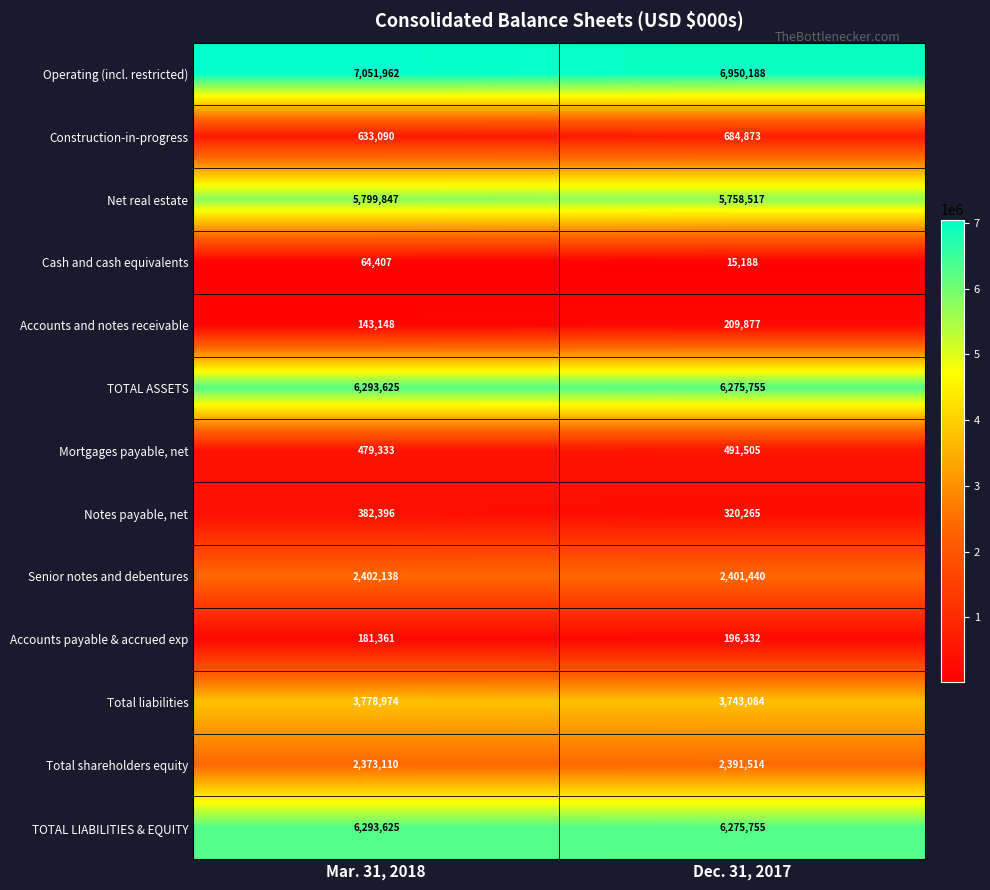

What is the average value of the Mortgages payable, net series?

485419